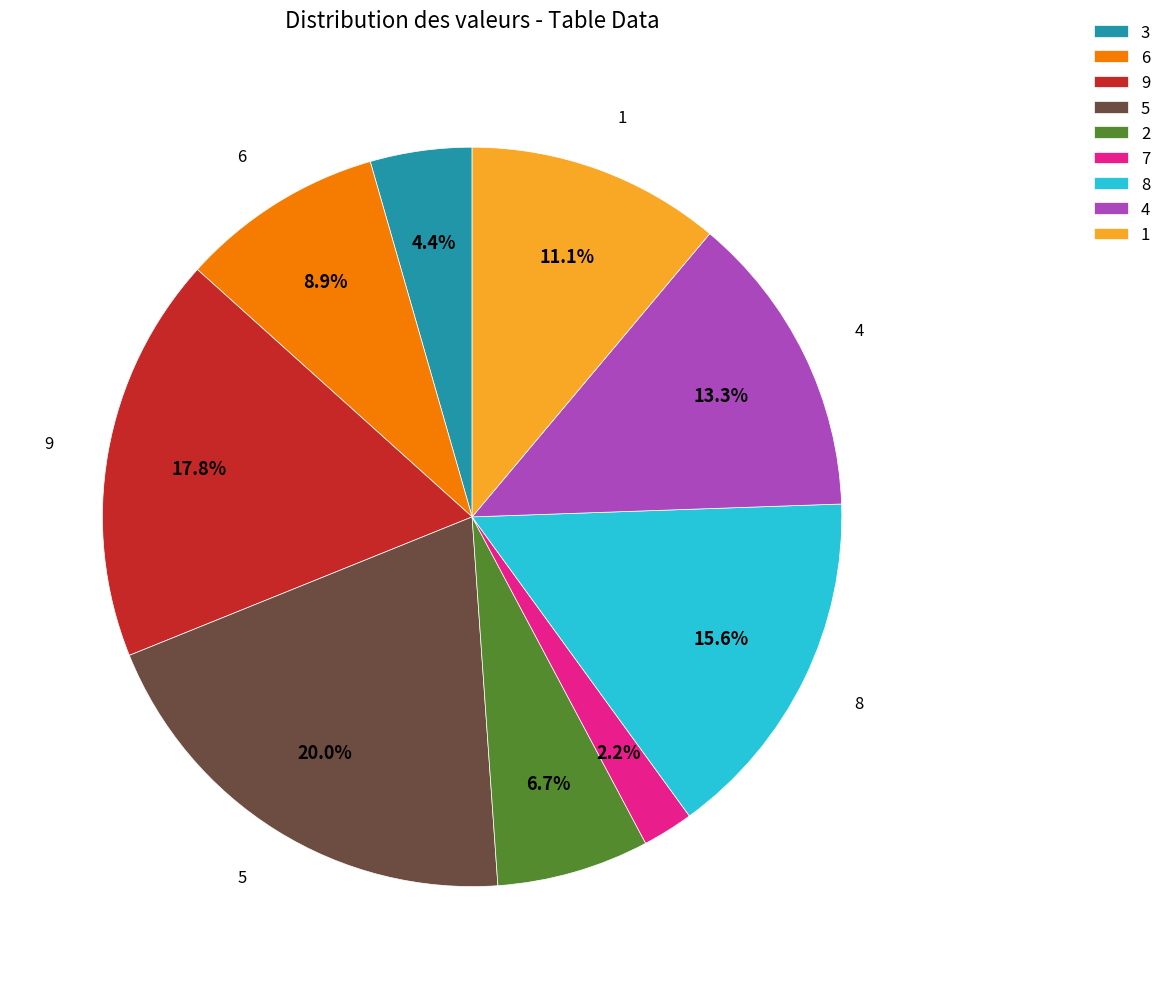

How many slices are in this pie chart?

9